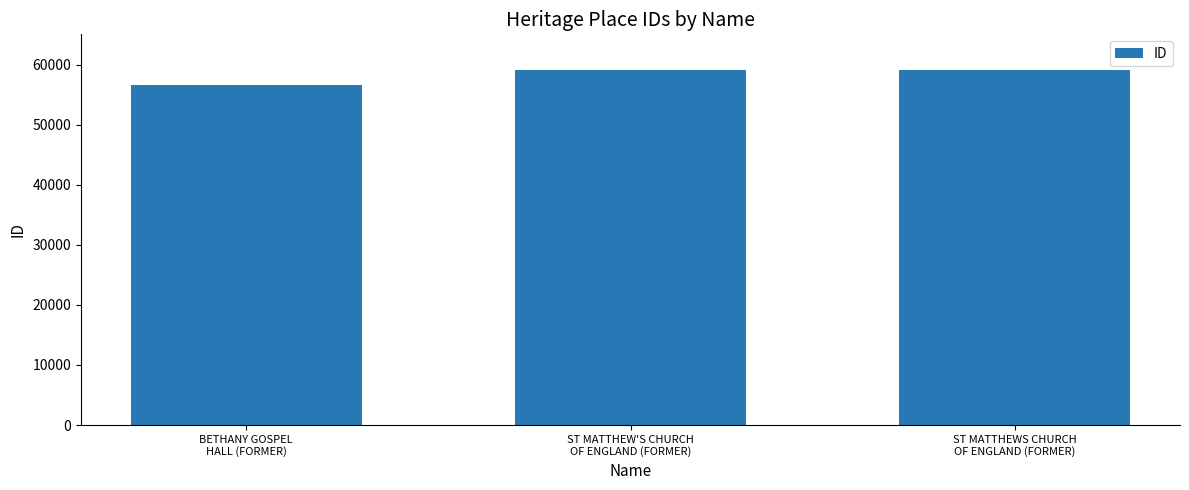

What is the minimum value shown in the chart?

56642